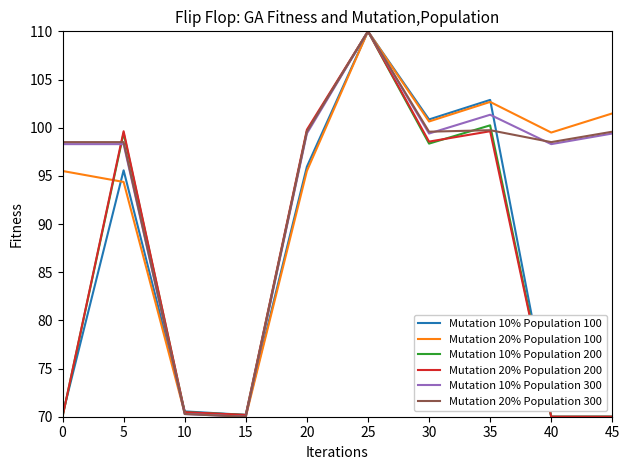

At how many categories does at least one series exceed 107?

1